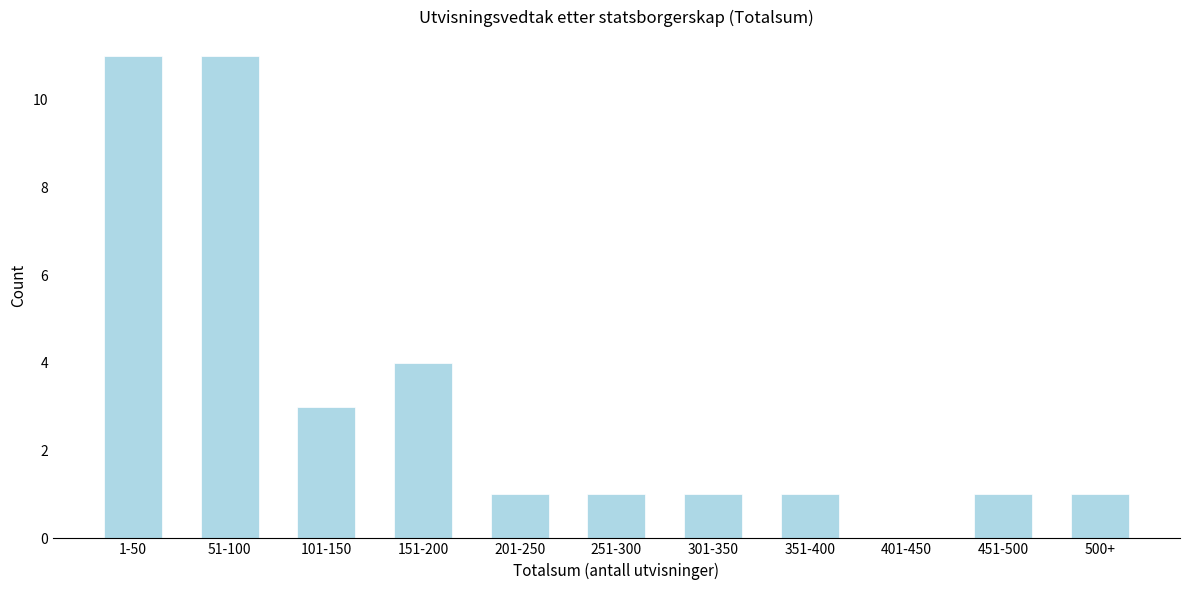

Reading left to right, extract all data points from this chart.

1-50=11	51-100=11	101-150=3	151-200=4	201-250=1	251-300=1	301-350=1	351-400=1	401-450=0	451-500=1	500+=1